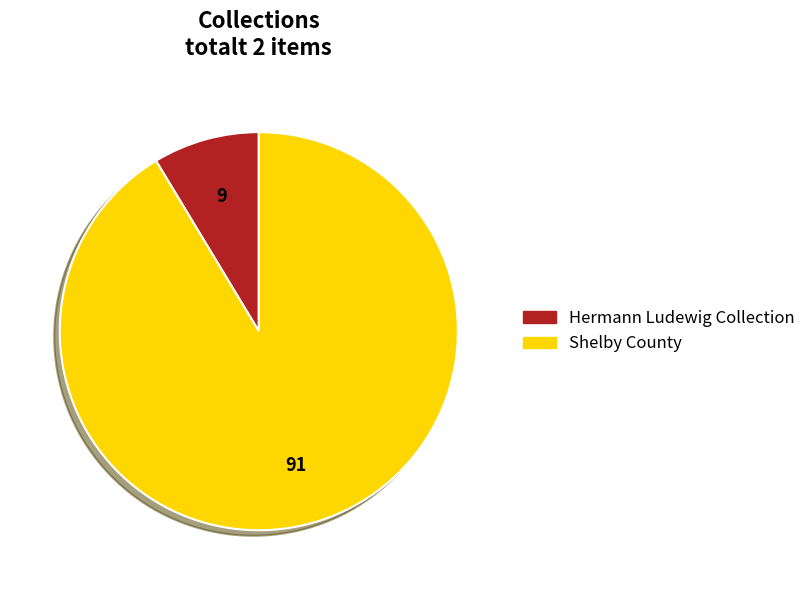

Rank the categories by value from lowest to highest.

Hermann Ludewig Collection, Shelby County